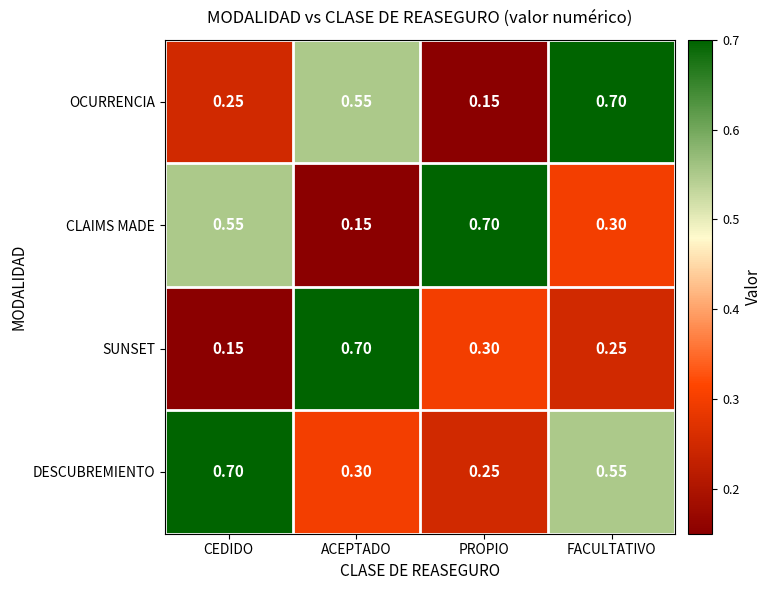

Which series has the largest total across all categories?

DESCUBREMIENTO